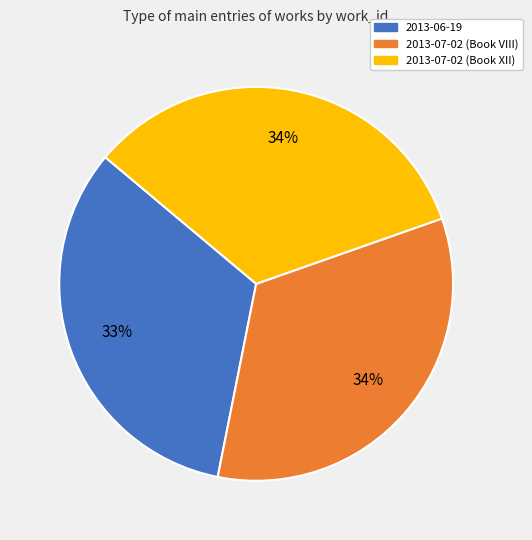

What is the smallest slice in the pie chart?

2013-06-19